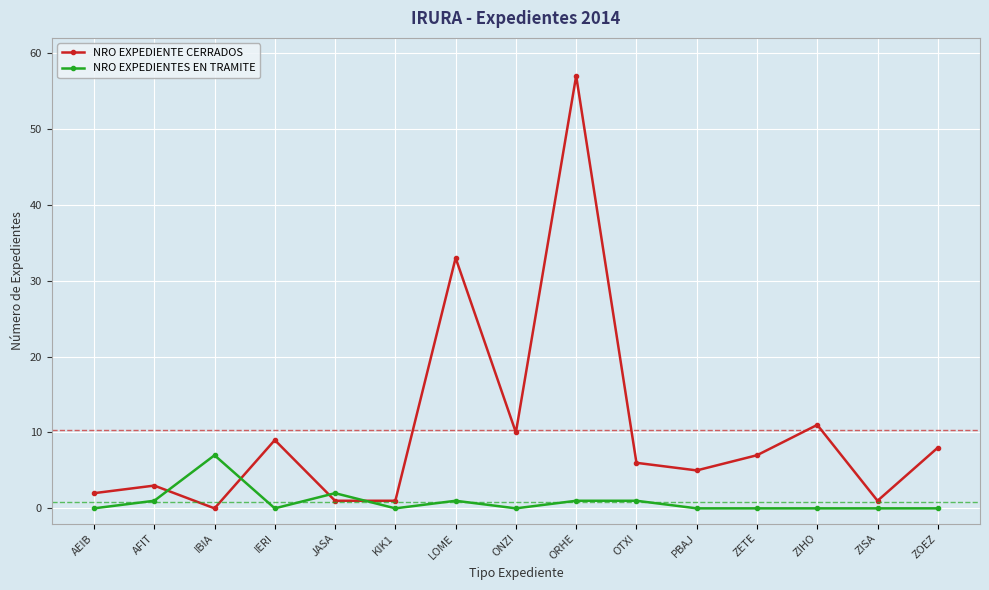

Reading left to right, transcribe all the data shown in this chart.

NRO EXPEDIENTE CERRADOS: AEIB=2	AFIT=3	IBIA=0	IERI=9	JASA=1	KIK1=1	LOME=33	ONZI=10	ORHE=57	OTXI=6	PBAJ=5	ZETE=7	ZIHO=11	ZISA=1	ZOEZ=8
NRO EXPEDIENTES EN TRAMITE: AEIB=0	AFIT=1	IBIA=7	IERI=0	JASA=2	KIK1=0	LOME=1	ONZI=0	ORHE=1	OTXI=1	PBAJ=0	ZETE=0	ZIHO=0	ZISA=0	ZOEZ=0